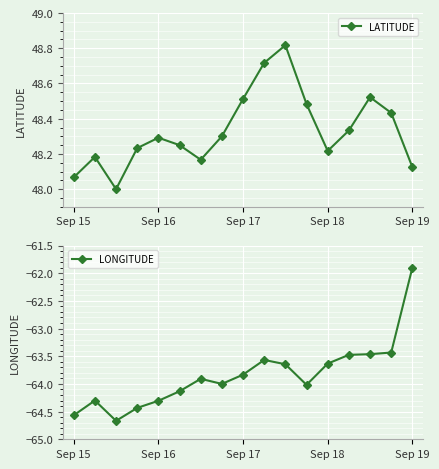

How many interior local peaks does the LATITUDE series have?

4